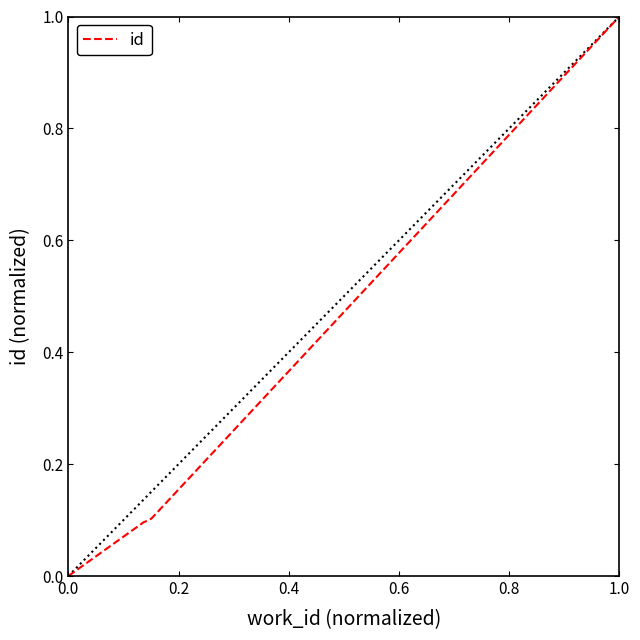

What is the maximum value shown in the chart?

1.0